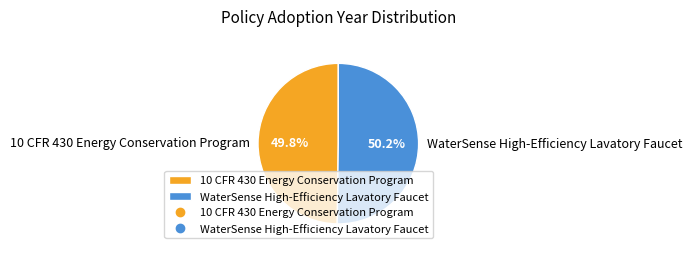

Is it true that WaterSense High-Efficiency Lavatory Faucet is 50% of the pie?

True